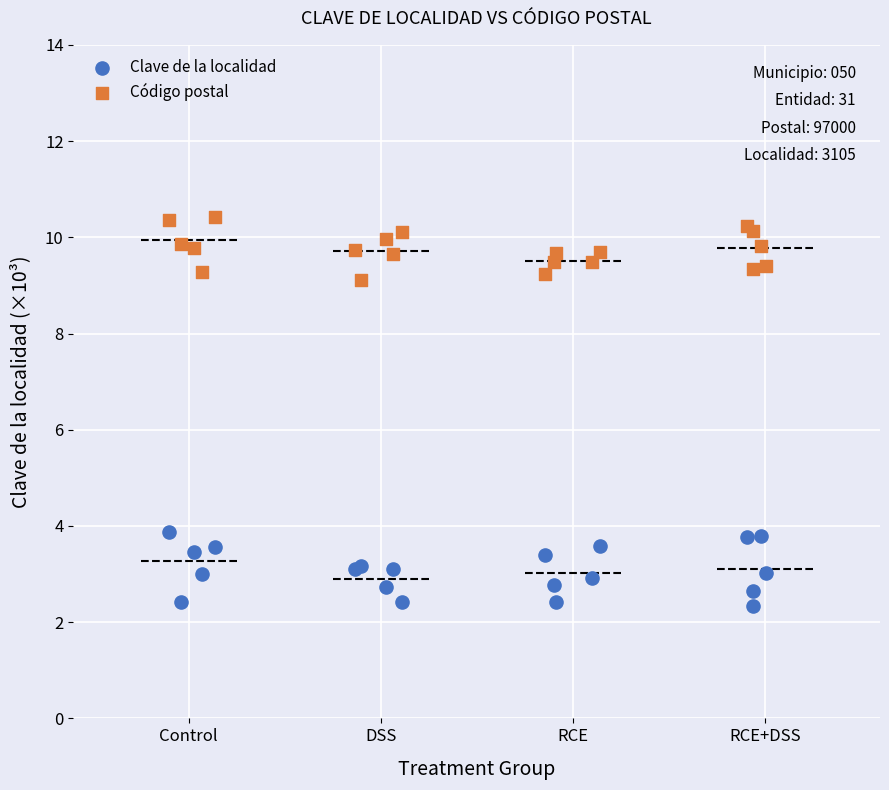

Which series reaches the maximum Y coordinate?

Código postal